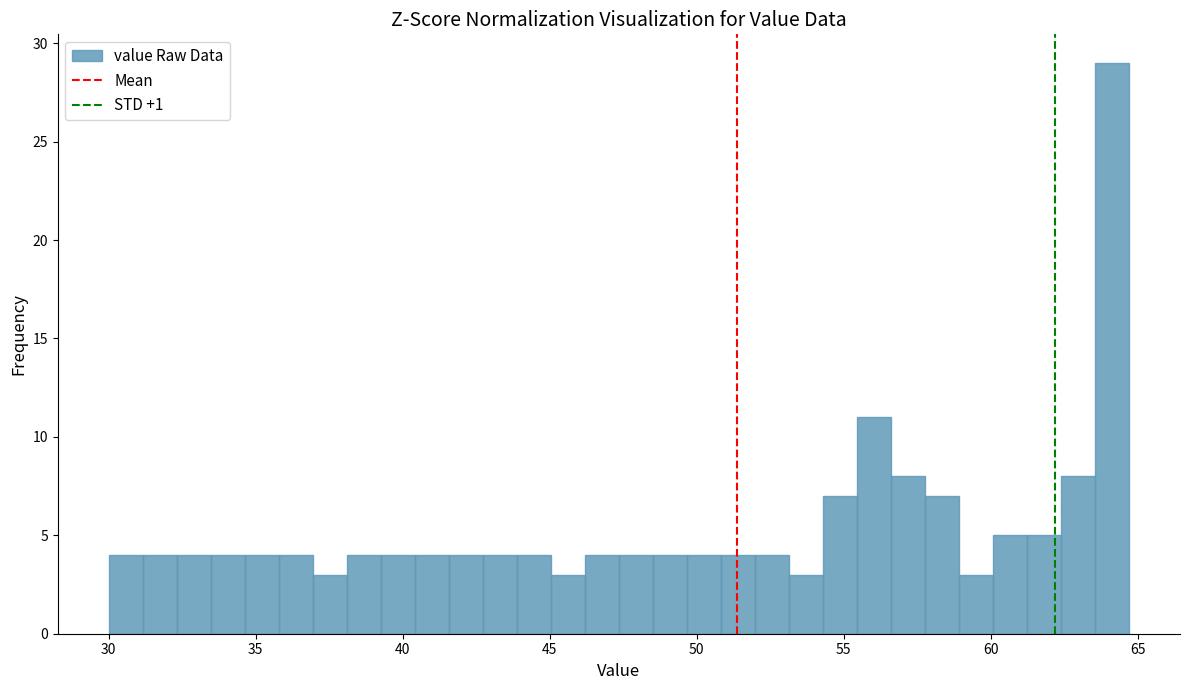

Around what value on the x-axis is the tallest bar? Give the approximate position of its centre, as read against the axis.

64.0